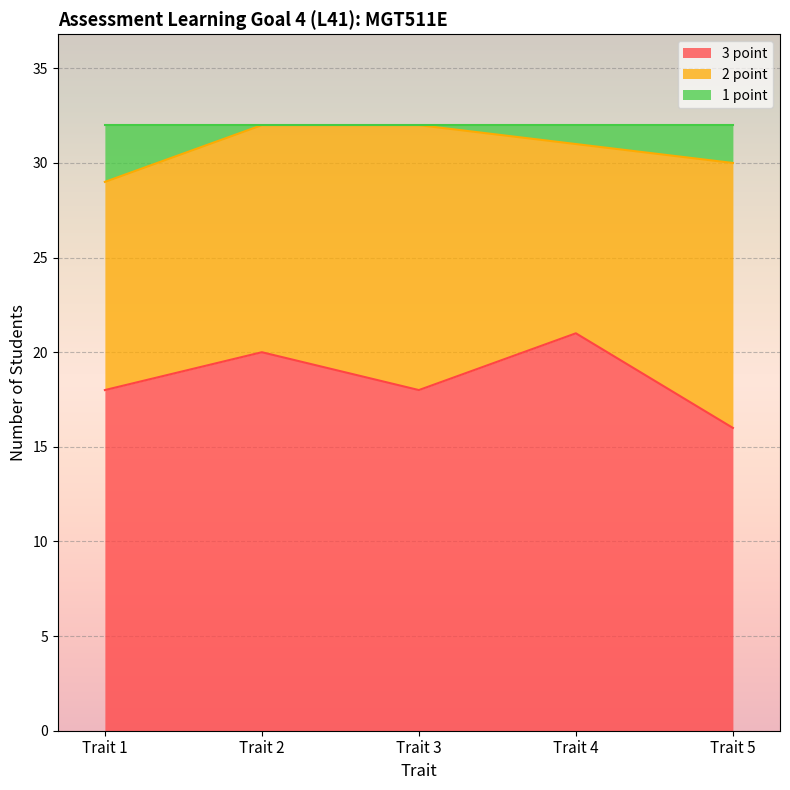

Which series has the largest range (max minus min)?

3 point